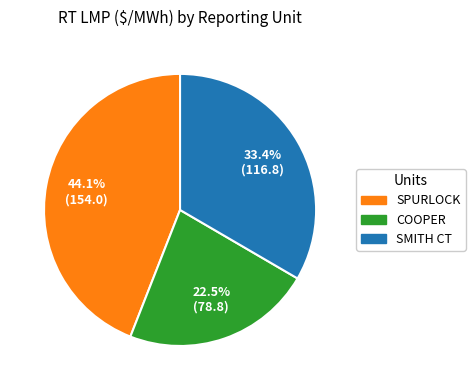

Does any single category account for the majority?

No